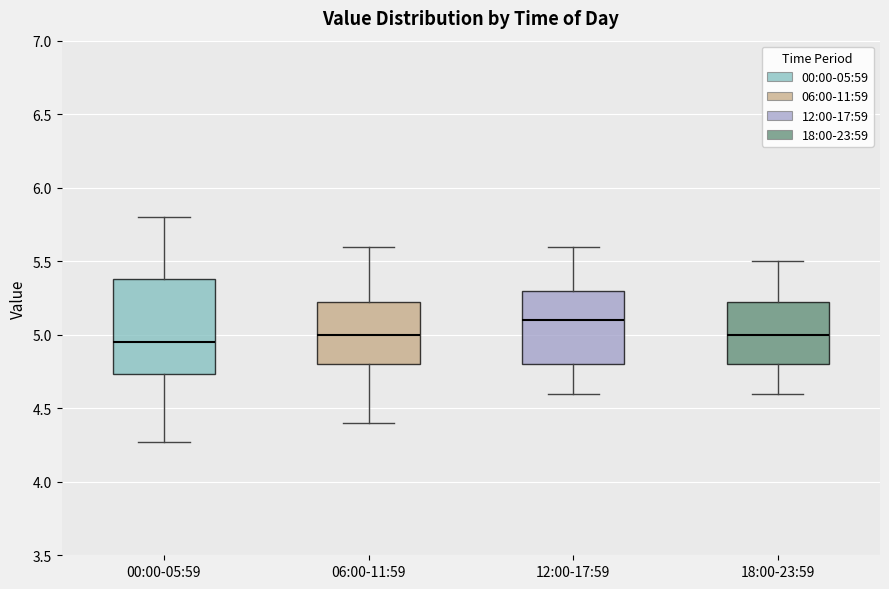

Which box has the lowest median line?

00:00-05:59